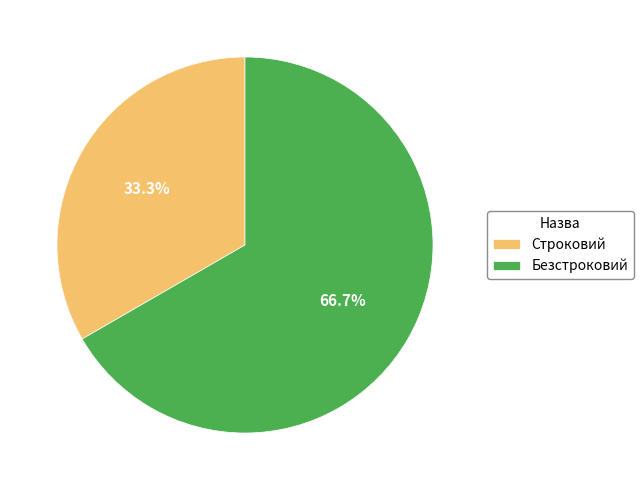

Approximately how many times larger is the value at Строковий compared to Безстроковий?

0.5